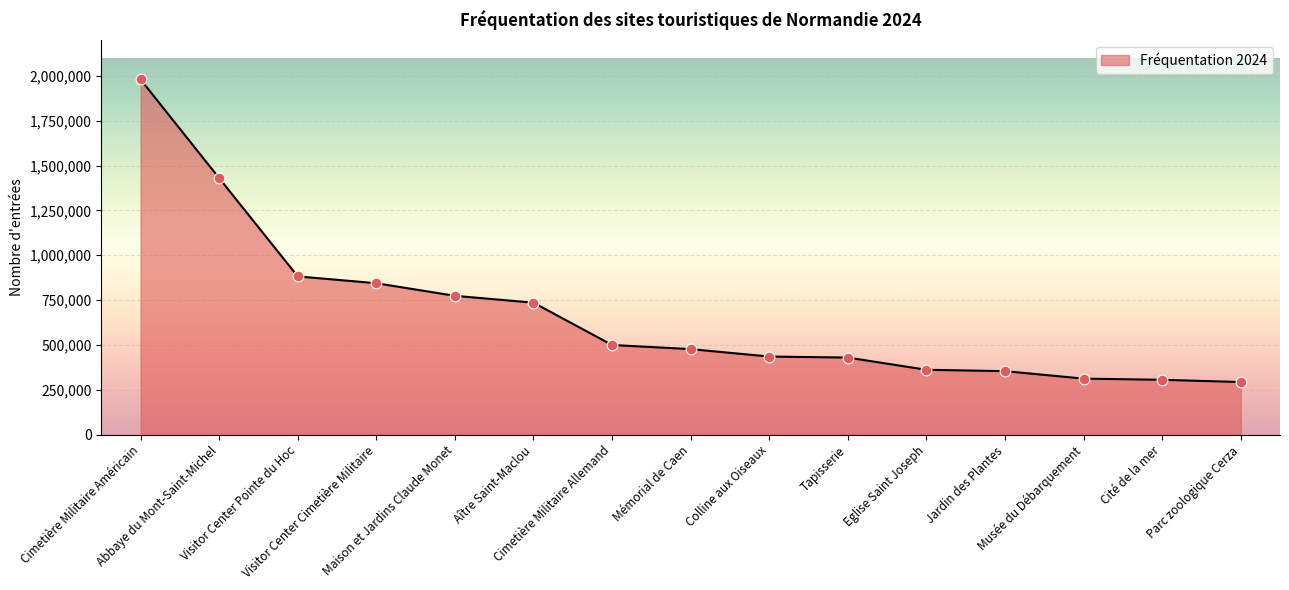

What is the change in value from Colline aux Oiseaux to Parc zoologique Cerza?

-141965